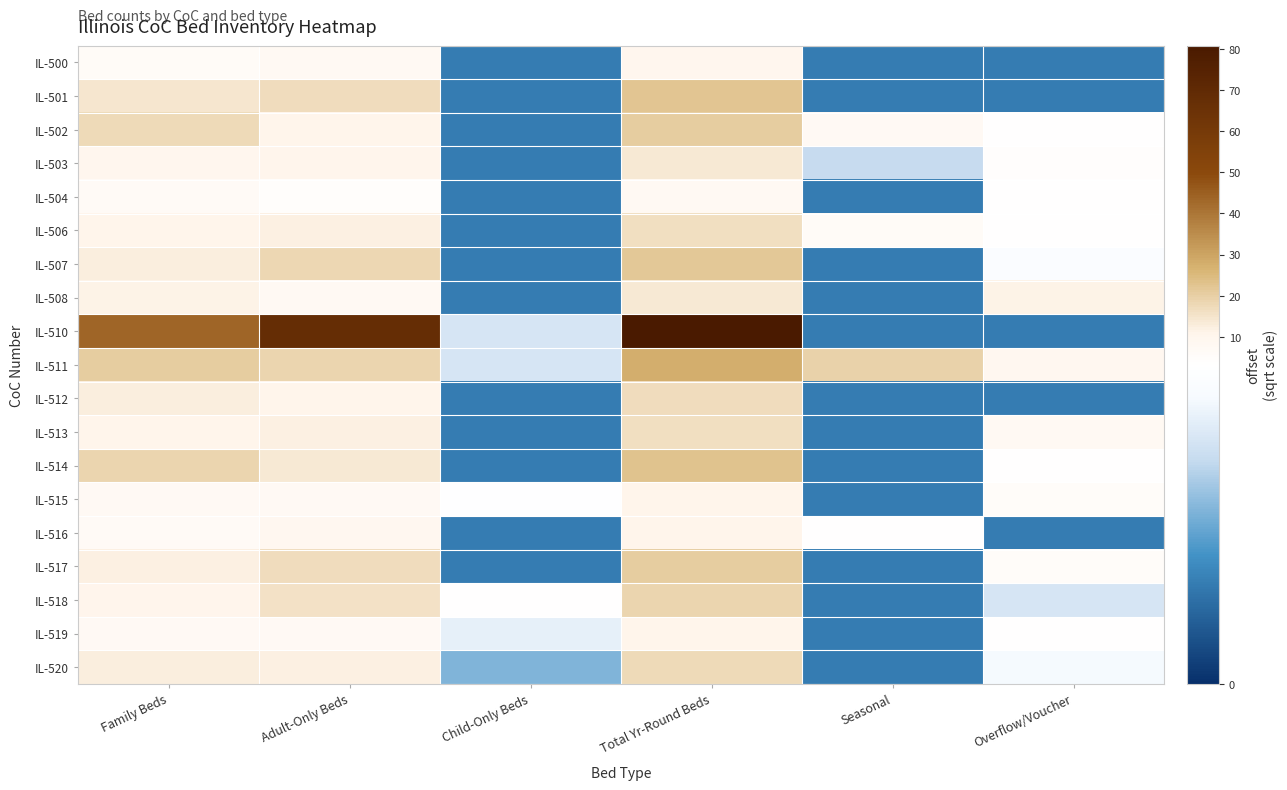

Which category has the highest value across all series?

Total Yr-Round Beds